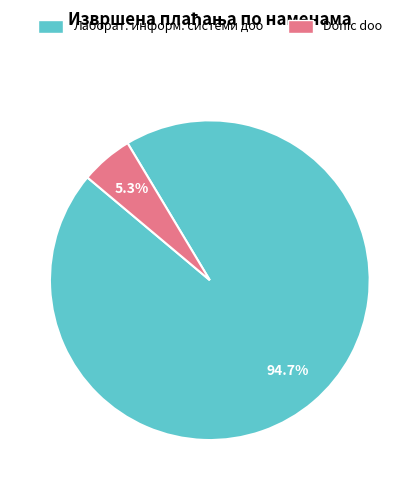

Between Лаборат. информ. системи доо and Donic doo, which is larger?

Лаборат. информ. системи доо